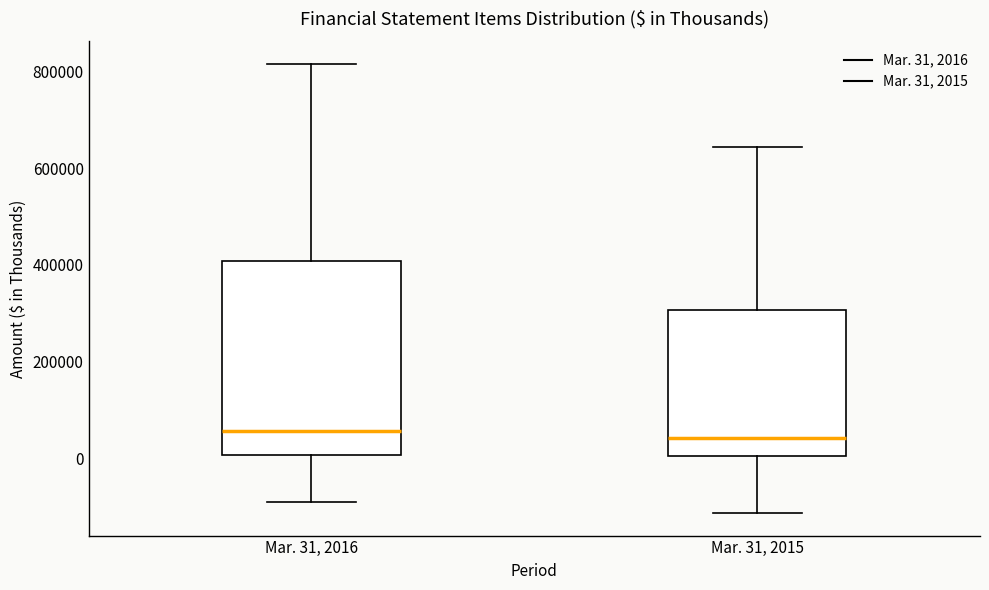

Reading left to right, transcribe this box plot: for each box, give where its median line is, the range the box spans, and where its two whiskers end, as read against the y-axis. The values are not printed on the chart, so give them approximately, as read against the axis.

Mar. 31, 2016: median 60000, box 0 to 400000, whiskers -80000 to 820000
Mar. 31, 2015: median 40000, box 0 to 300000, whiskers -120000 to 640000